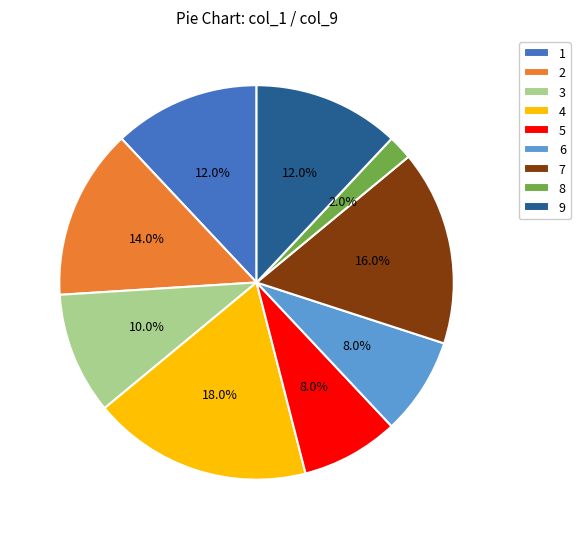

To the nearest percent, what percentage of the pie is 9?

12%